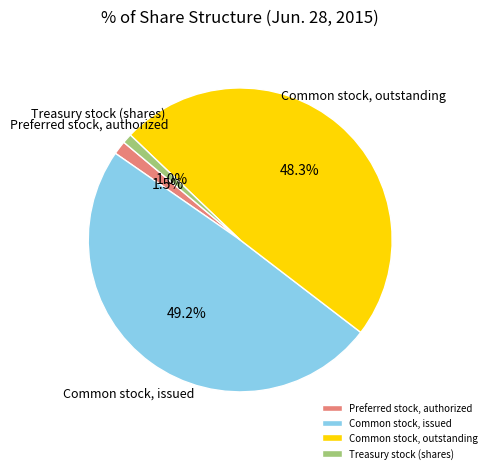

Is Preferred stock, authorized the majority of the pie?

No